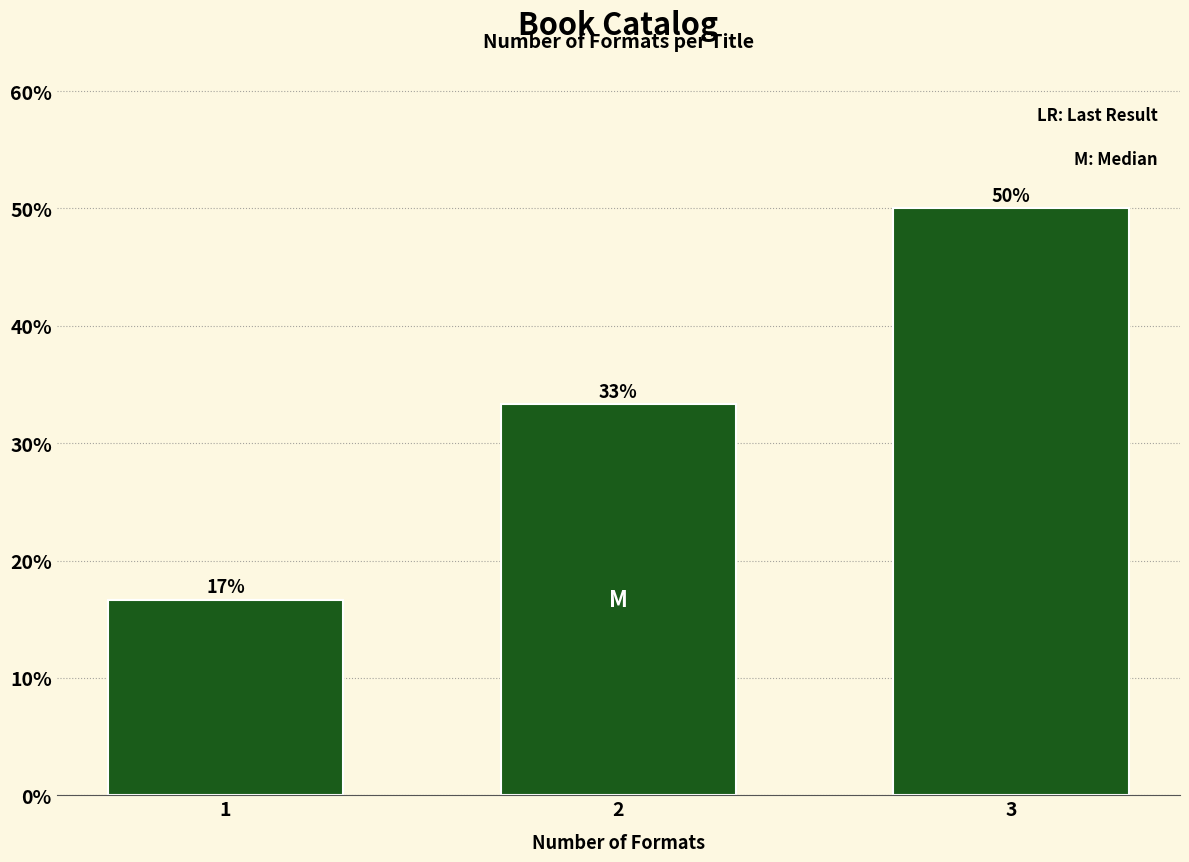

How many bars are there in total?

3